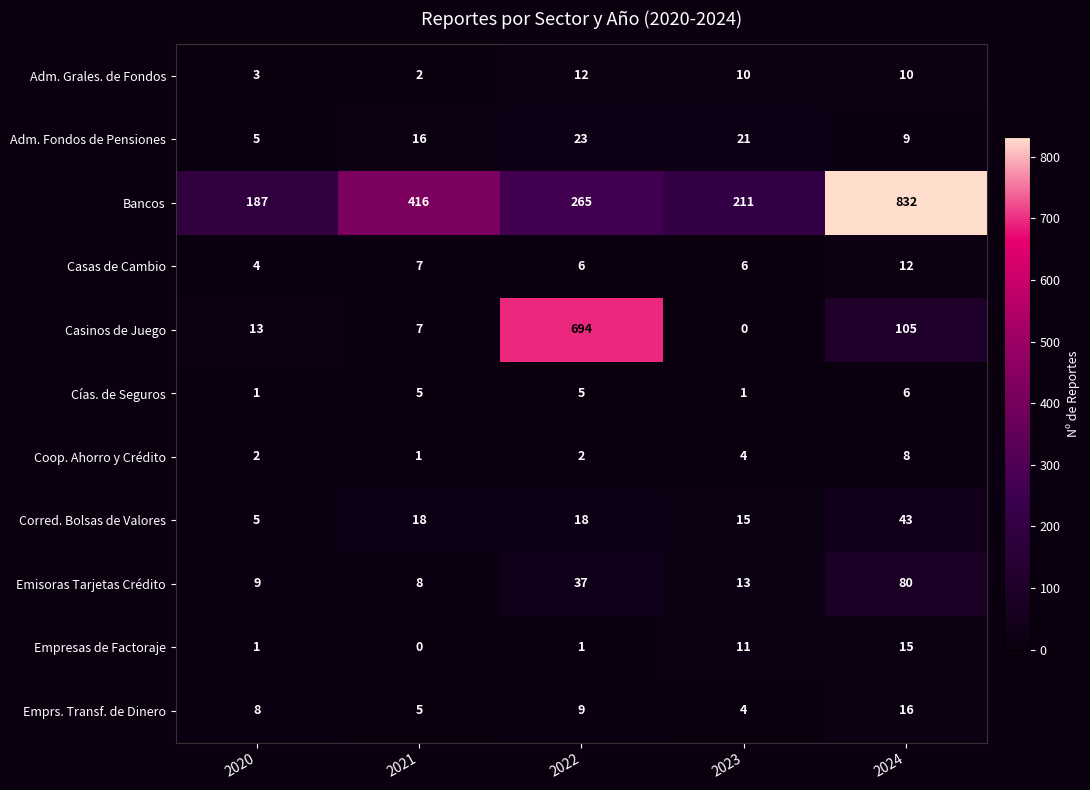

At 2024, list the series in order from smallest to largest.

Cías. de Seguros, Coop. Ahorro y Crédito, Adm. Fondos de Pensiones, Adm. Grales. de Fondos, Casas de Cambio, Empresas de Factoraje, Emprs. Transf. de Dinero, Corred. Bolsas de Valores, Emisoras Tarjetas Crédito, Casinos de Juego, Bancos